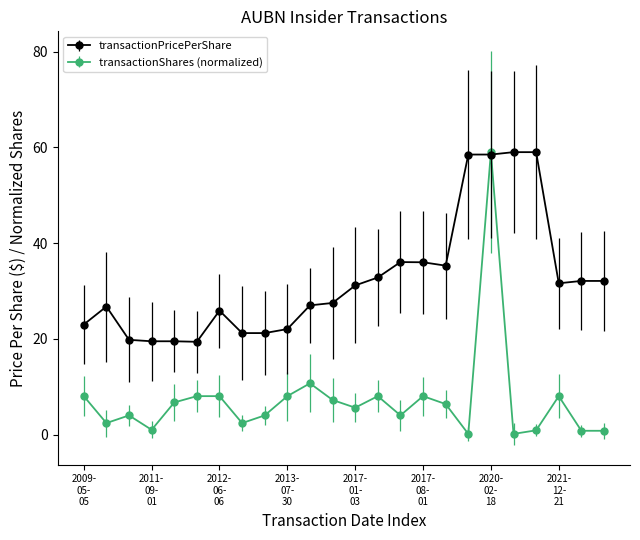

Rank the series by their average value, from highest to lowest.

transactionPricePerShare, transactionShares (normalized)